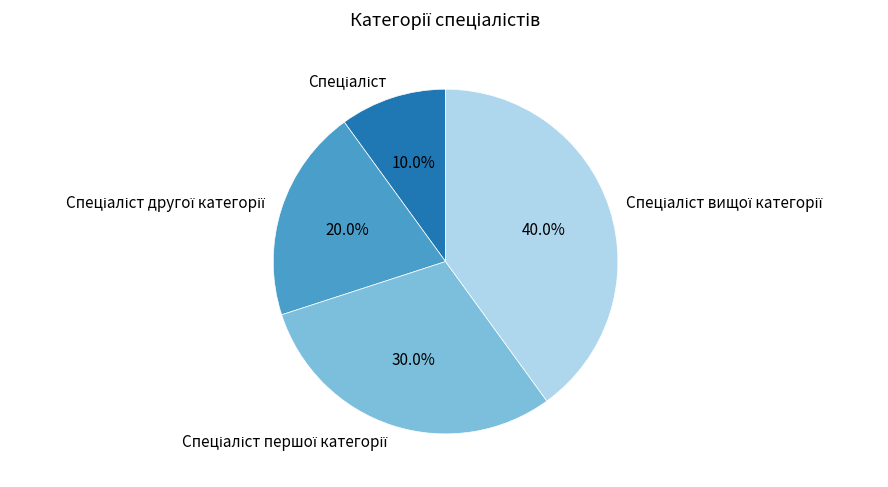

Is there a majority slice in this chart?

No